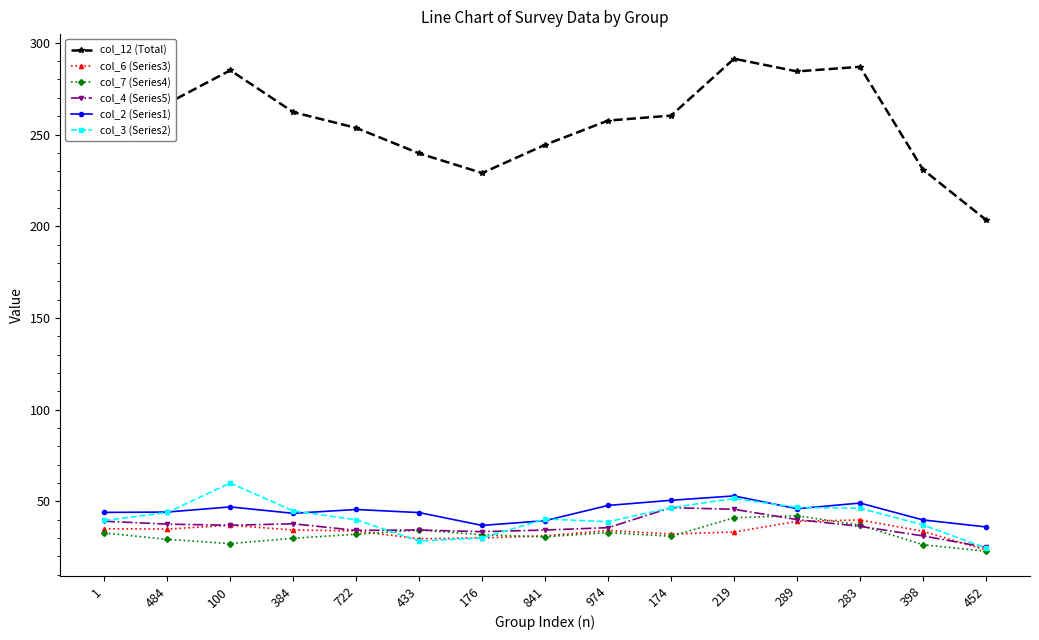

What is the total value across all series at 974?

447.2